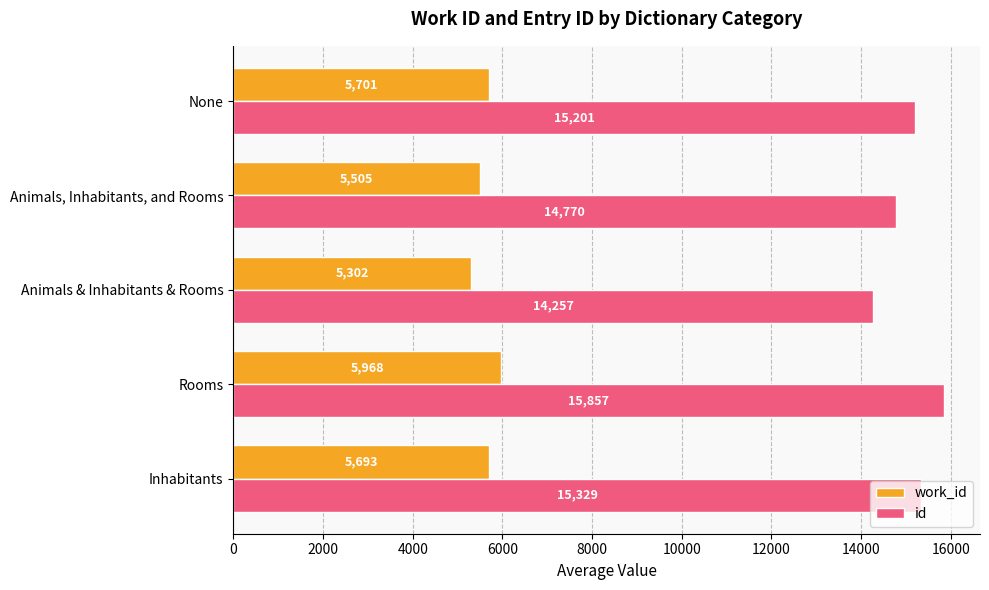

Is the value of id at Inhabitants greater than the value of work_id at Animals & Inhabitants & Rooms?

Yes